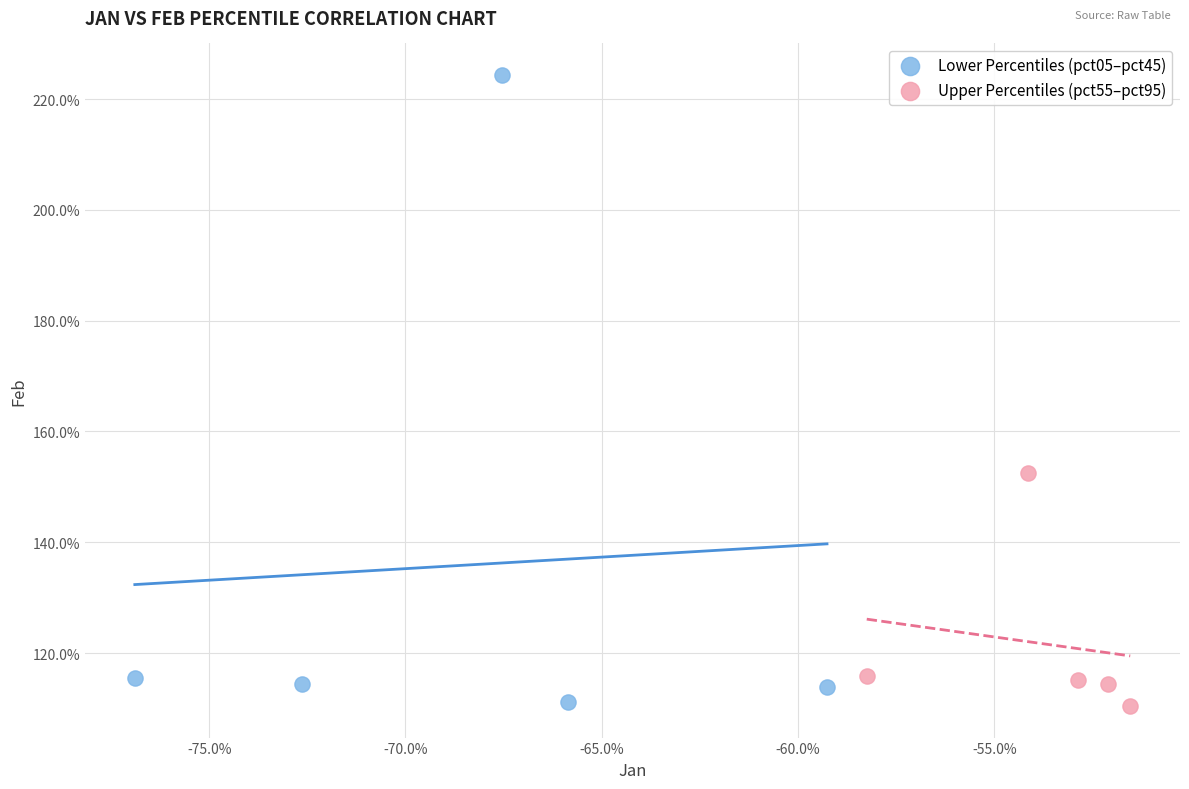

What are all the series names shown in the legend?

Lower Percentiles (pct05–pct45), Upper Percentiles (pct55–pct95)